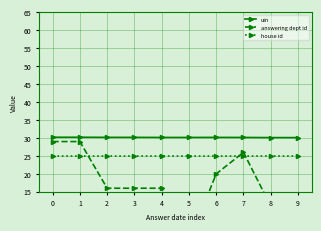

True or false: uin has a value of 30.2 at 0.

True